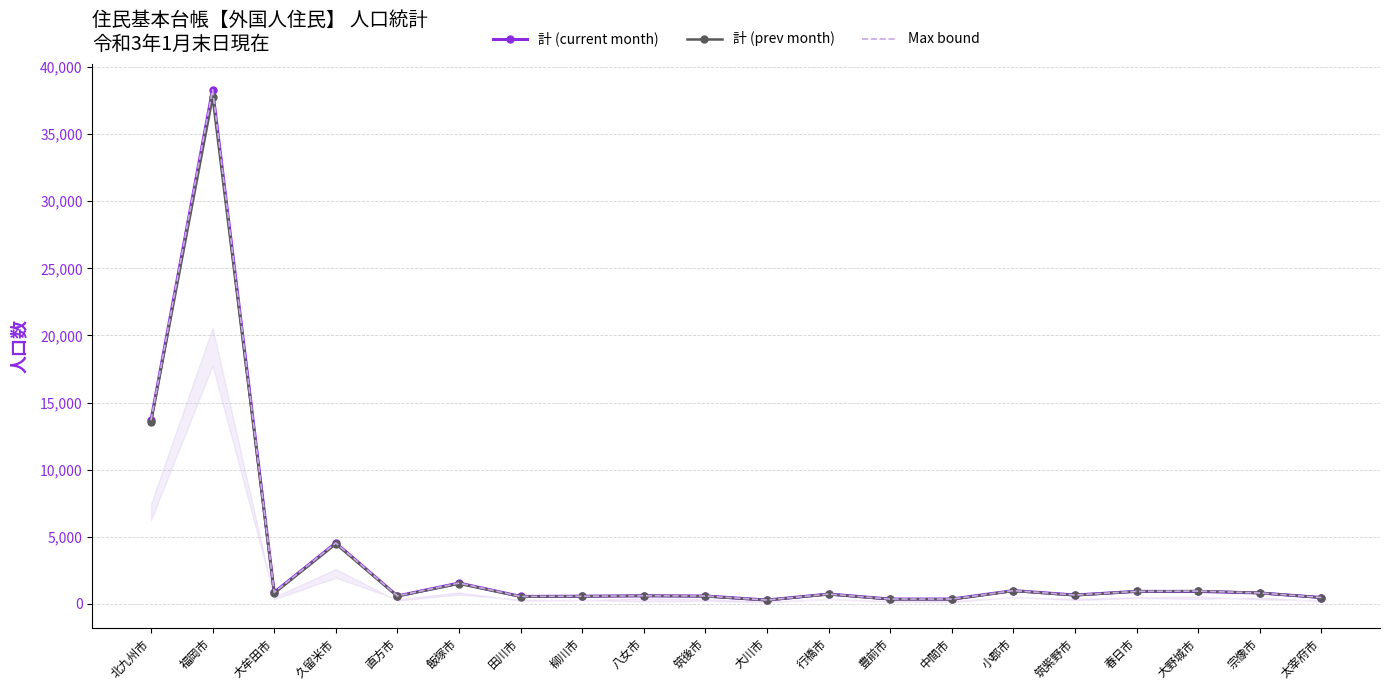

In Max bound, how many points are lower than both neighbors (excluding endpoints)?

6